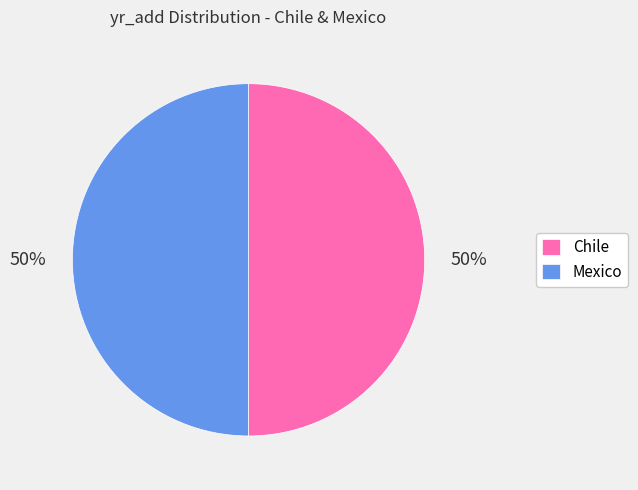

Count the number of slices in the pie.

2